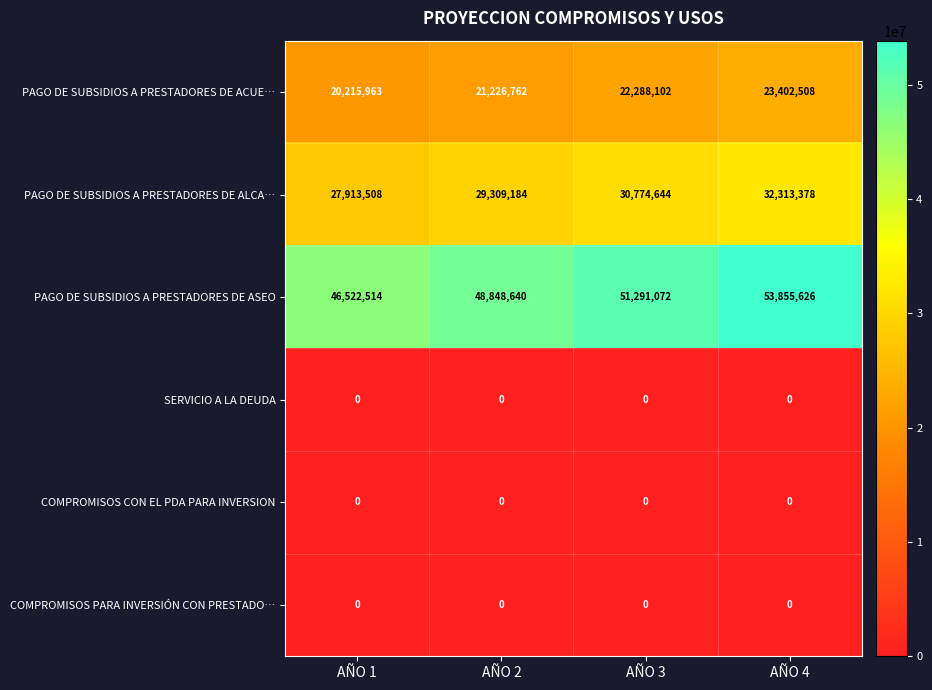

The value of PAGO DE SUBSIDIOS A PRESTADORES DE ACUE… at AÑO 3 is 22288102. True or false?

True